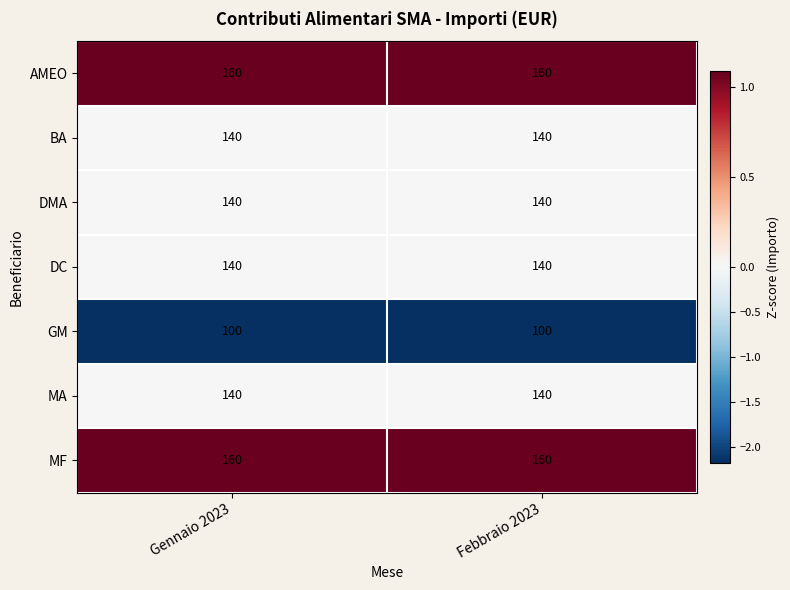

Is the value of GM at Febbraio 2023 greater than the value of BA at Febbraio 2023?

No